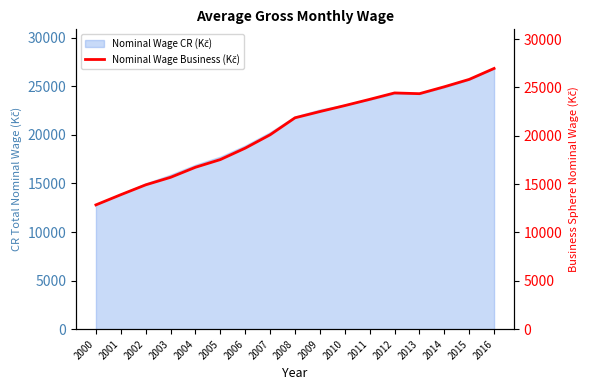

What is the value of the 10th point from the left?

22501